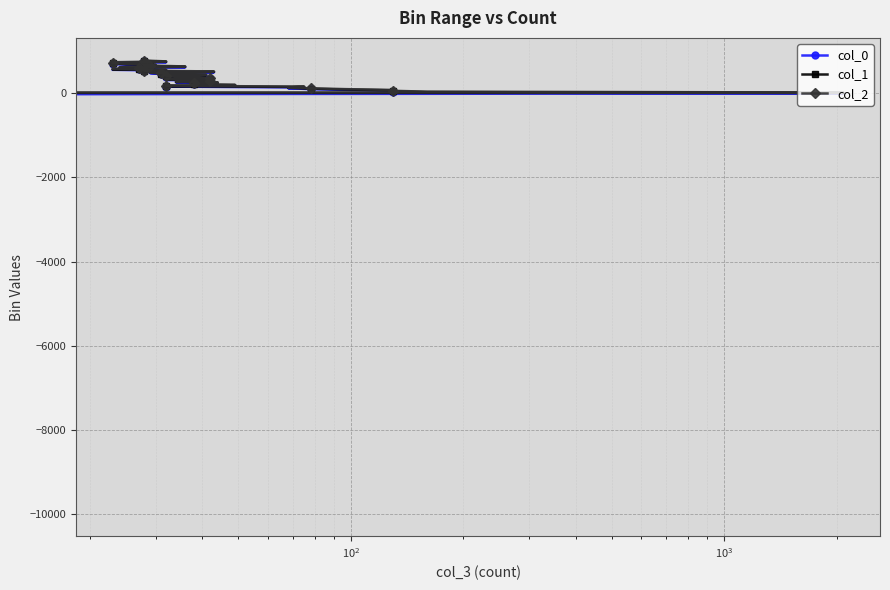

What is the greatest value displayed?

780